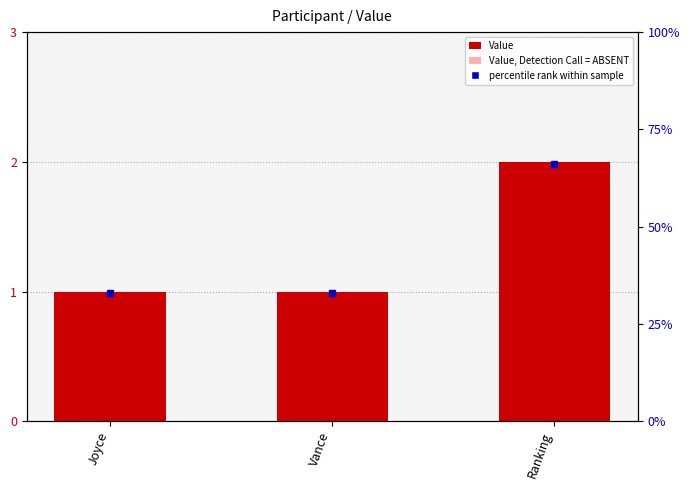

What is the average value of the Value series?

1.3